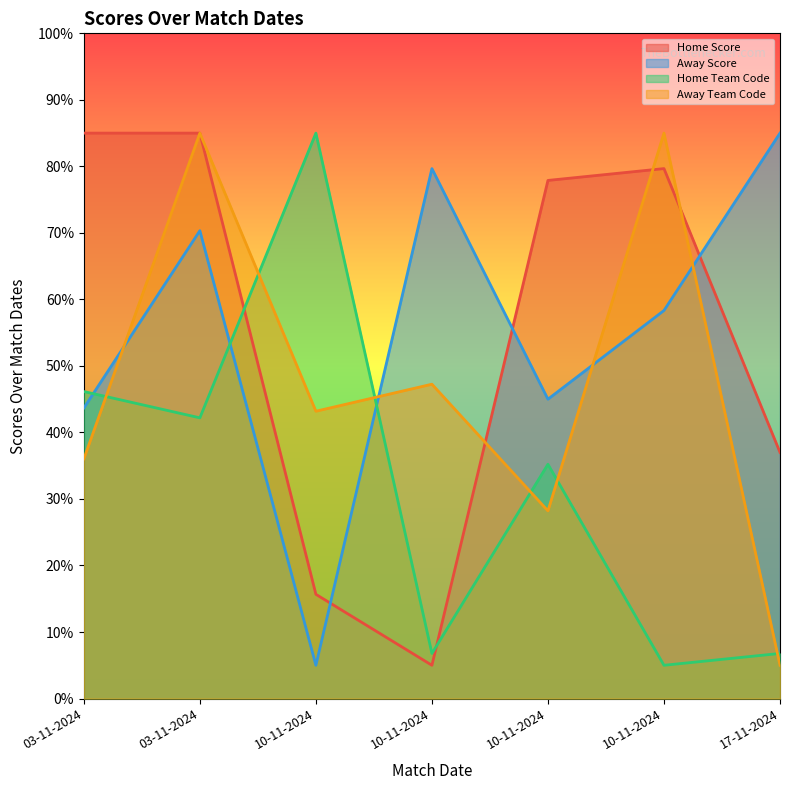

Is the value of Away Team Code at 03-11-2024 greater than the value of Home Score at 17-11-2024?

No